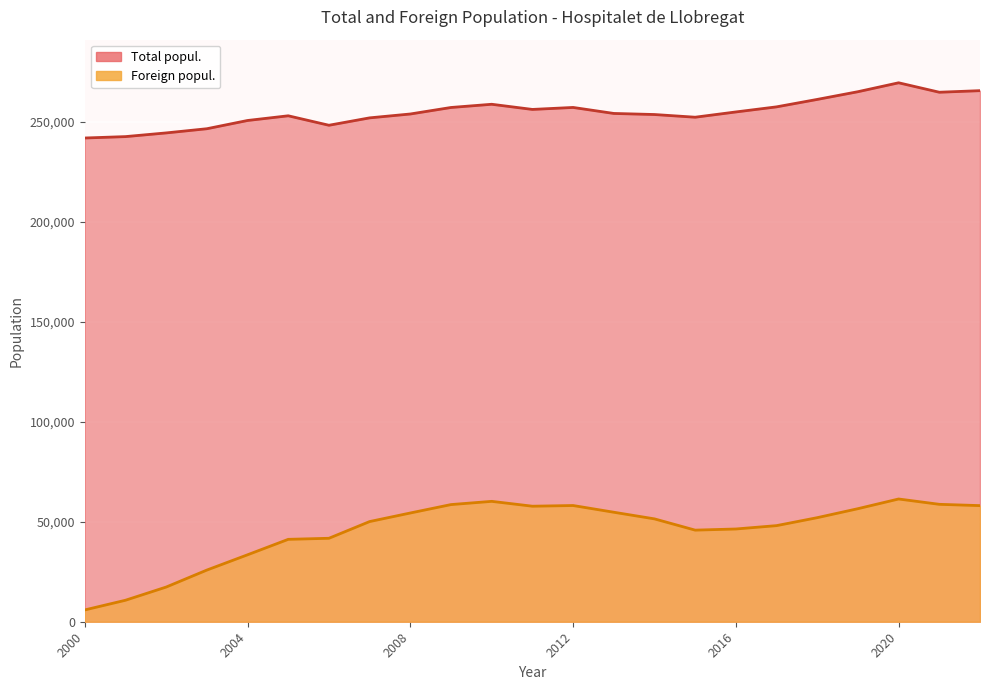

At 2013, list the series in order from smallest to largest.

Foreign popul., Total popul.